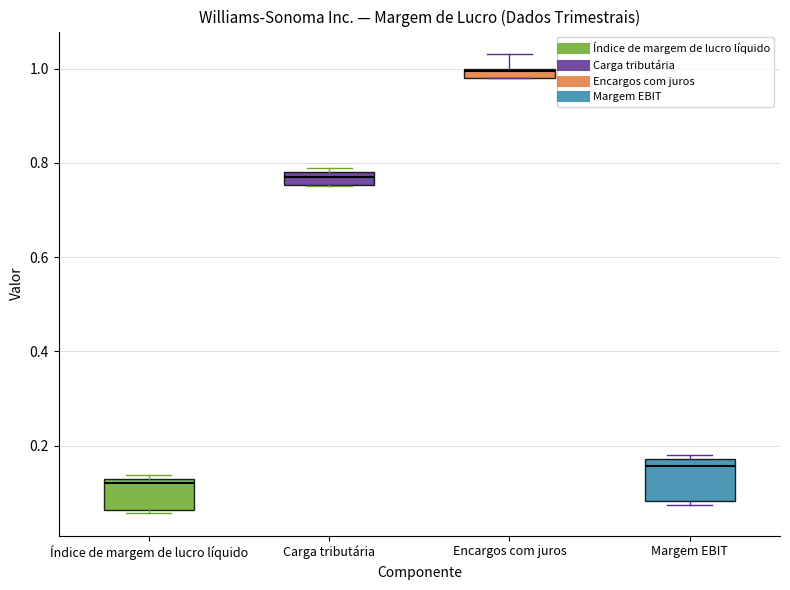

Which box is the tallest, from its lower edge to its upper edge?

Margem EBIT